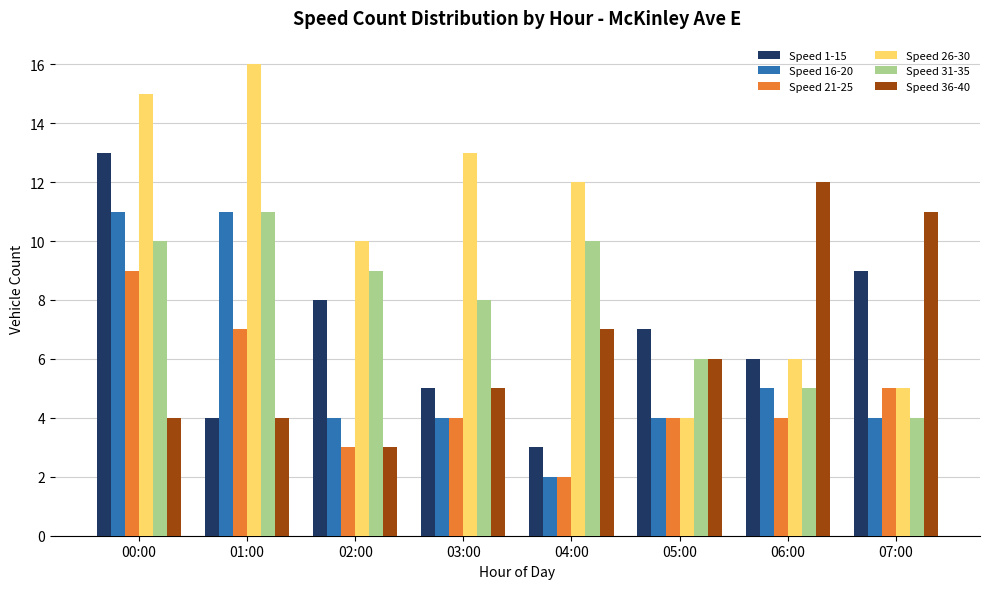

How many groups of bars are there?

8